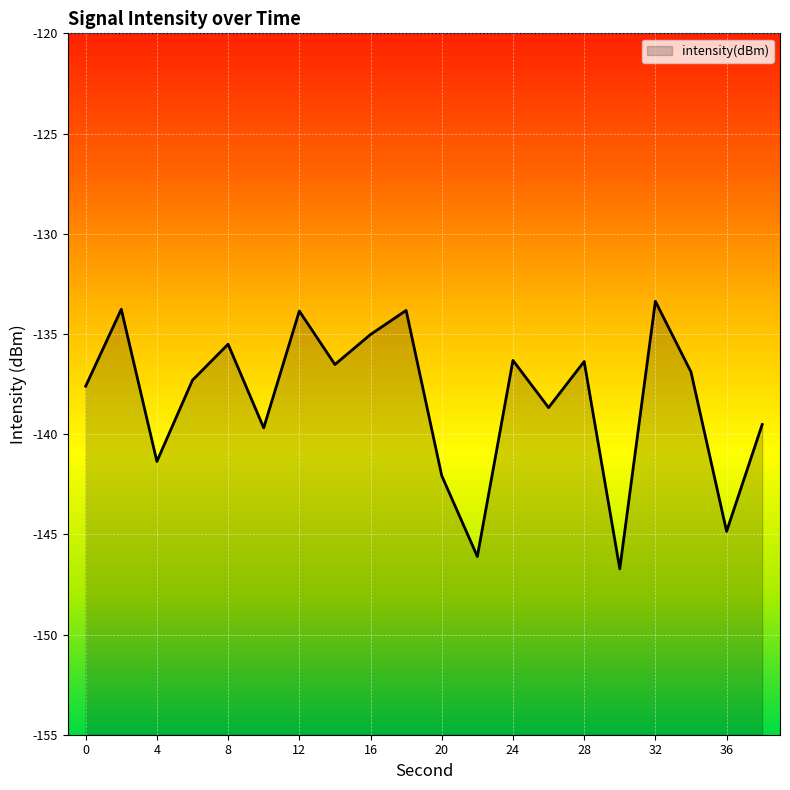

What is the difference between the maximum and minimum values?

13.4